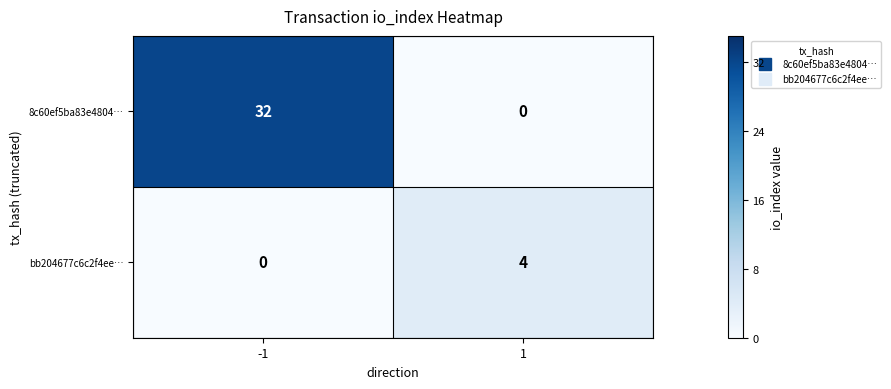

Count the number of data series in this chart.

2